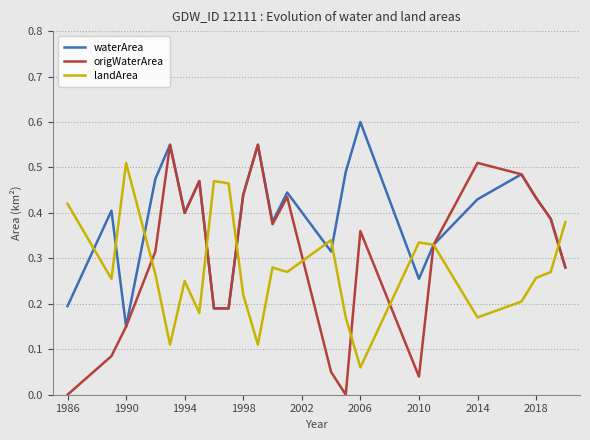

Which series has the largest total across all categories?

waterArea